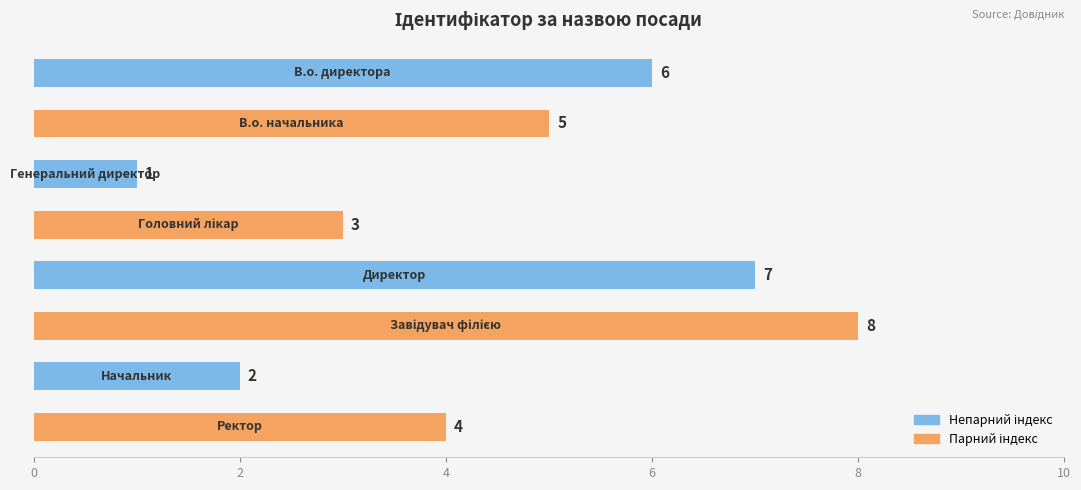

How many categories are shown in the chart?

8